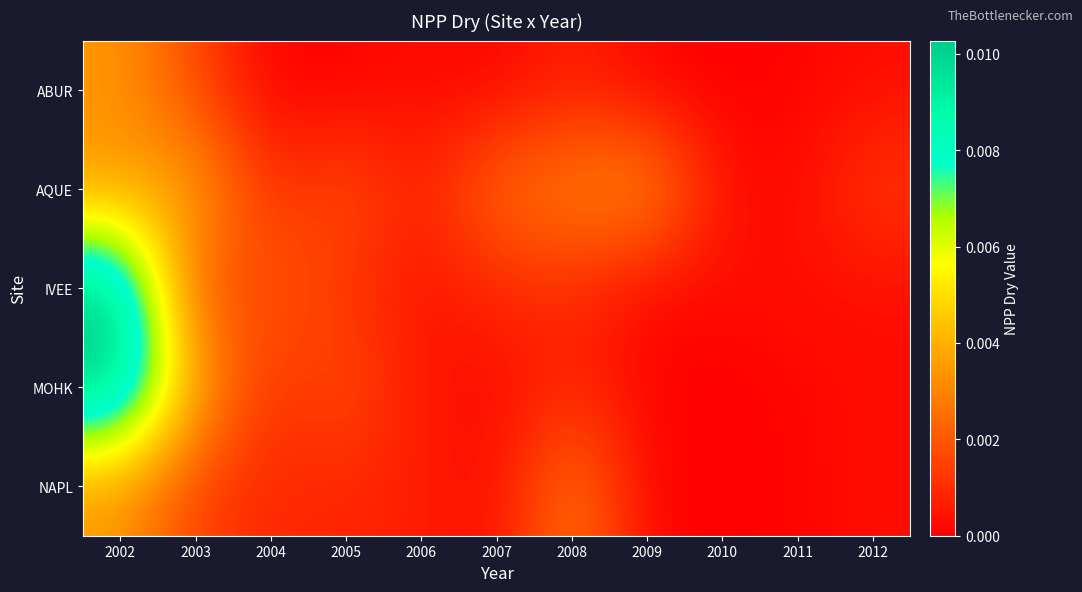

Between 2010 and 2006, which is larger?

2006